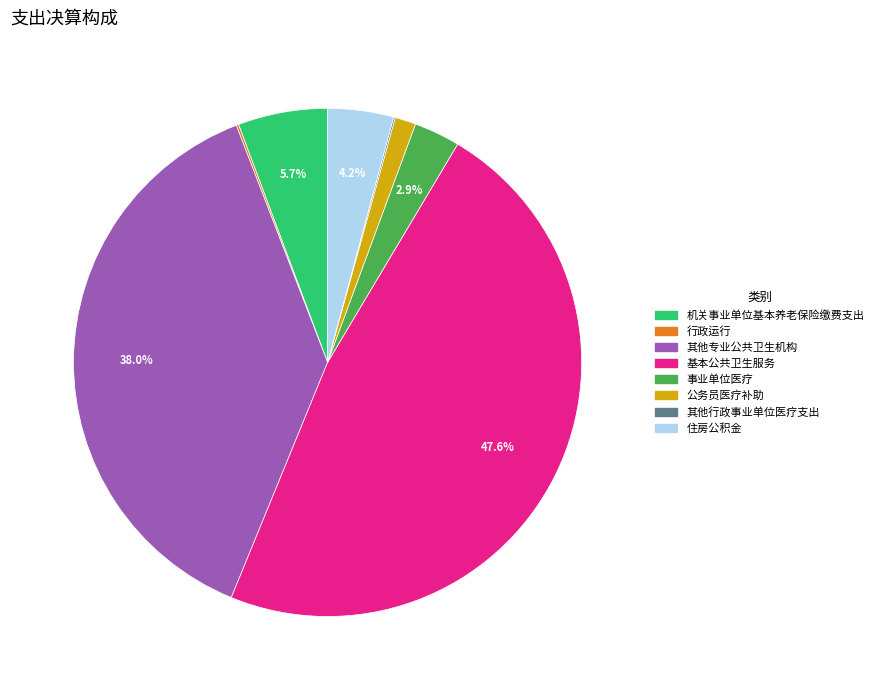

What is the largest slice in the pie chart?

基本公共卫生服务